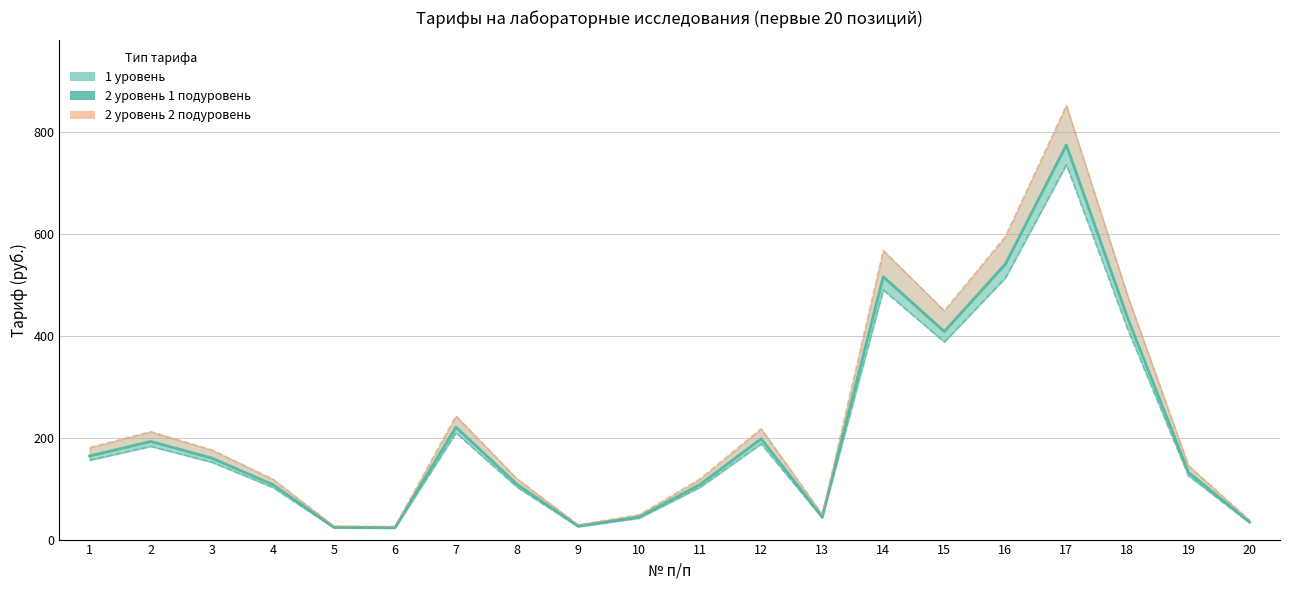

List the labels in order of 2 уровень 1 подуровень value, smallest first.

6, 5, 9, 20, 10, 13, 4, 11, 8, 19, 3, 1, 2, 12, 7, 15, 18, 14, 16, 17